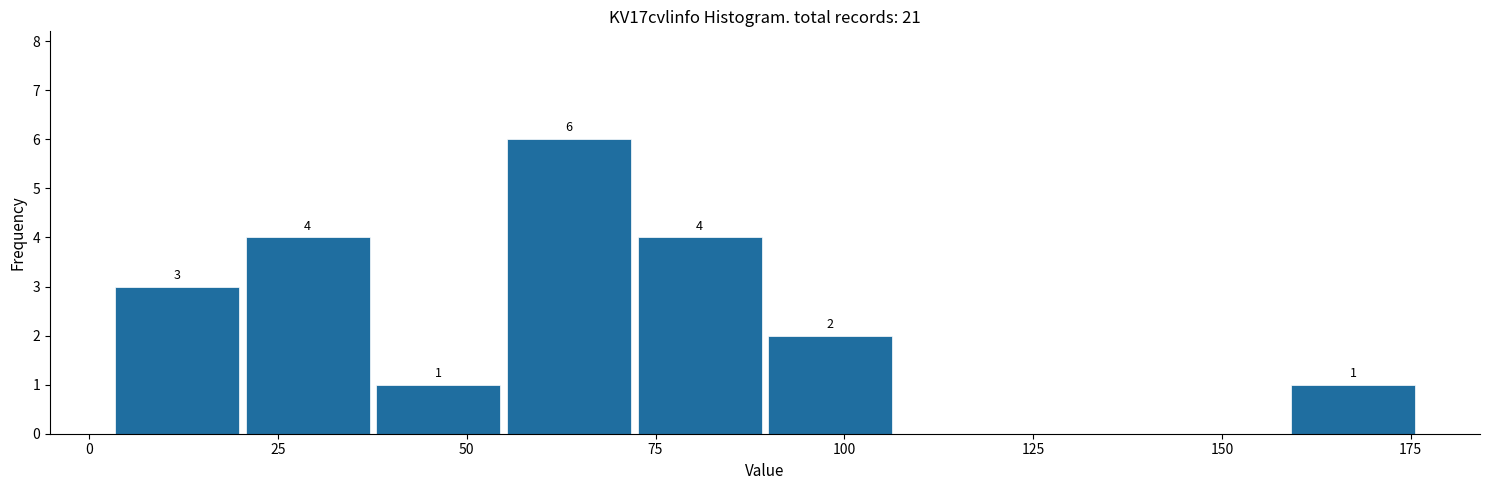

Around what value on the x-axis is the tallest bar? Give the approximate position of its centre, as read against the axis.

65